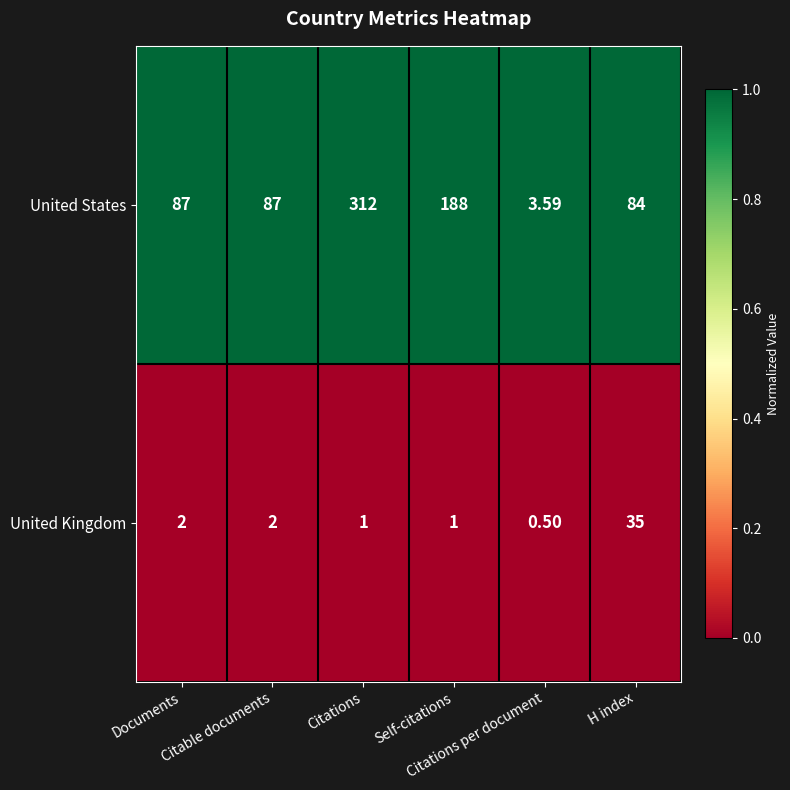

List the series in order of their peak value, highest first.

United States, United Kingdom